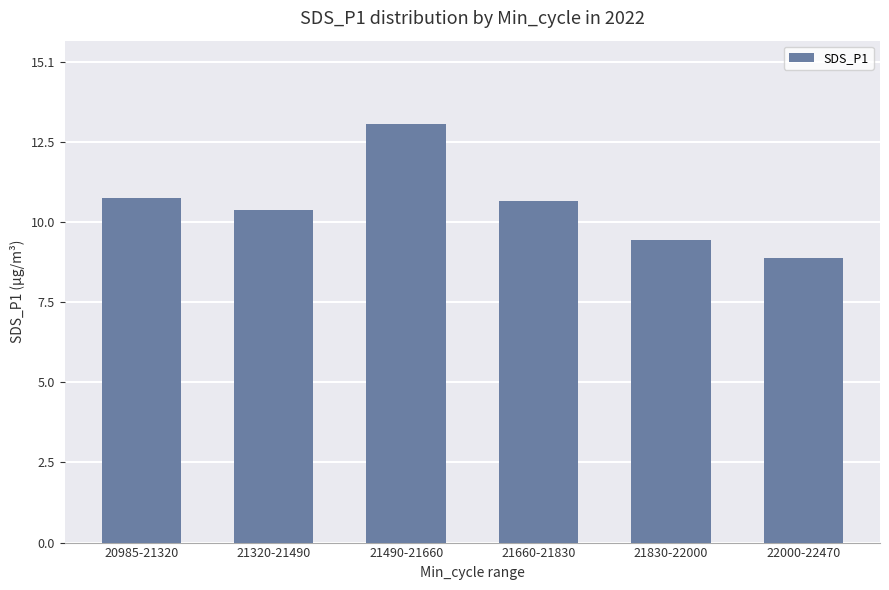

Where does the data first go above 10?

20985-21320